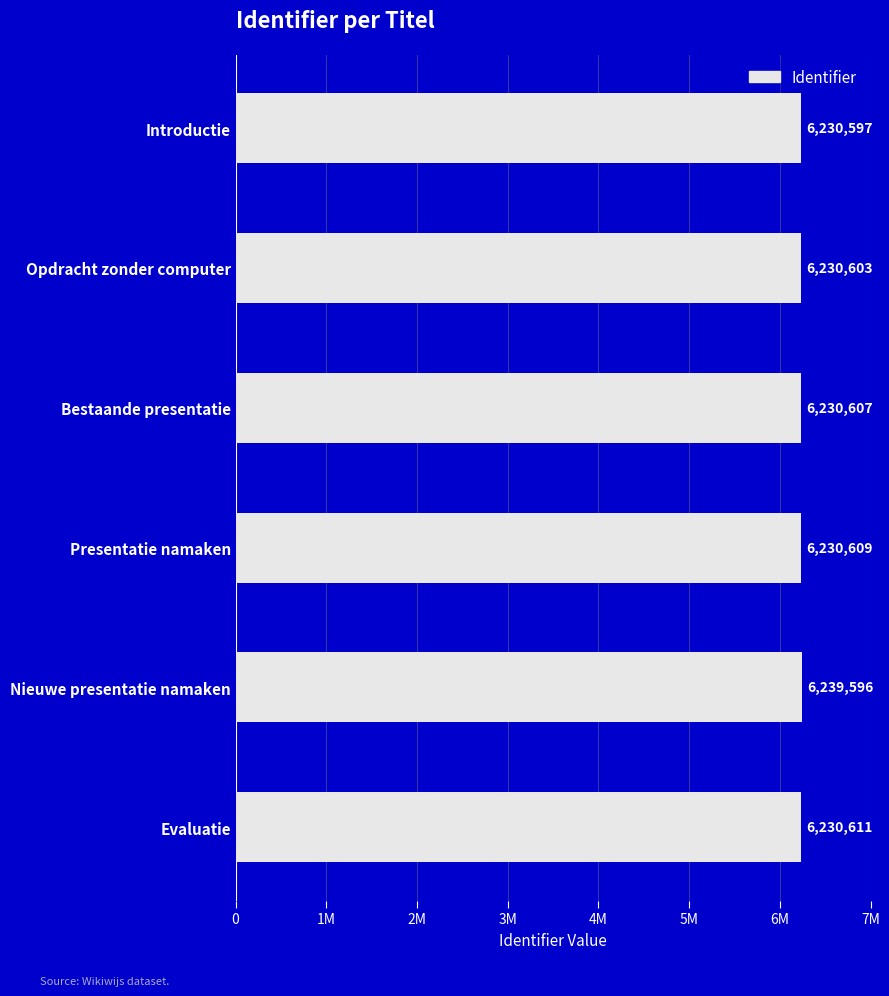

What is the maximum value shown in the chart?

6239596